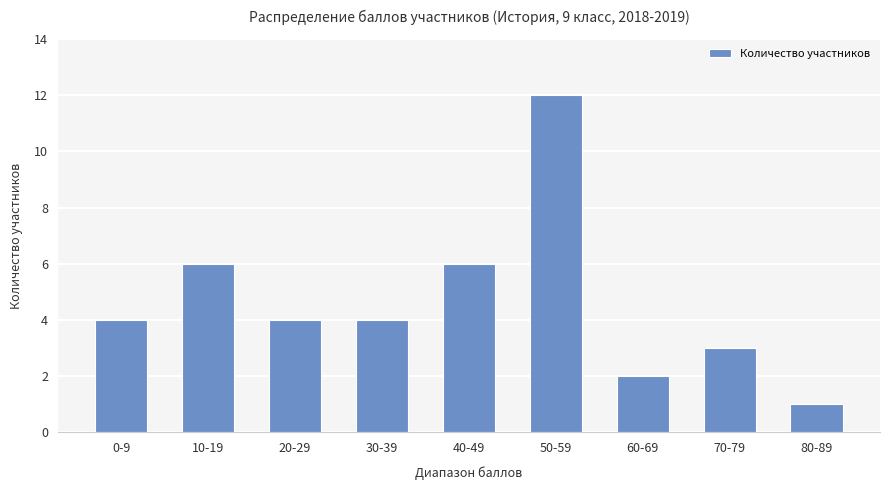

Reading left to right, transcribe all the data shown in this chart.

0-9=4	10-19=6	20-29=4	30-39=4	40-49=6	50-59=12	60-69=2	70-79=3	80-89=1